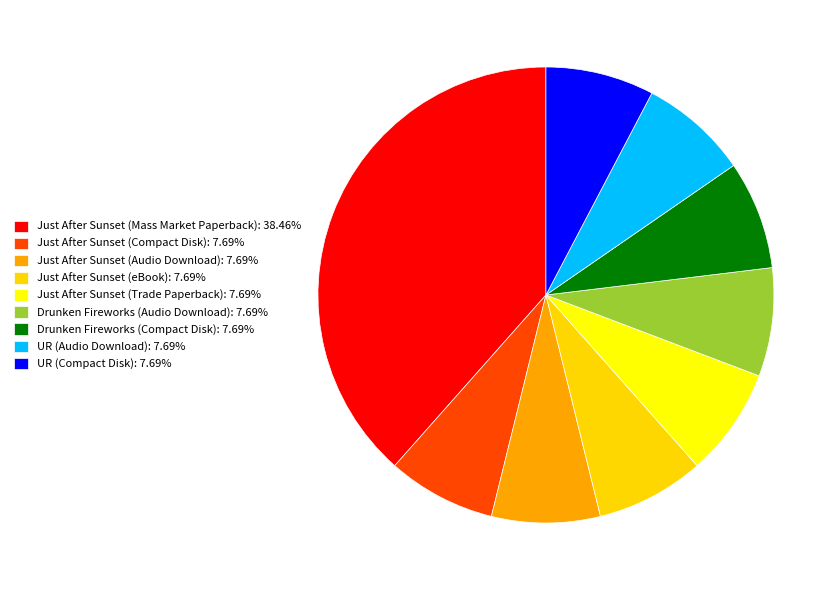

Does Just After Sunset (Mass Market Paperback) account for over 50% of the chart?

No